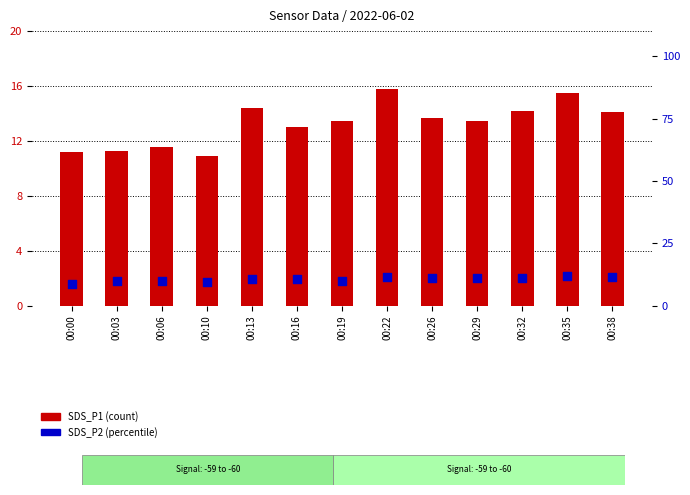

What is the total value across all series at 00:29?

24.8